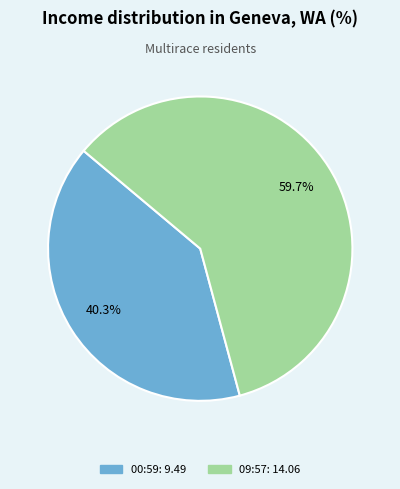

Is there a majority slice in this chart?

Yes